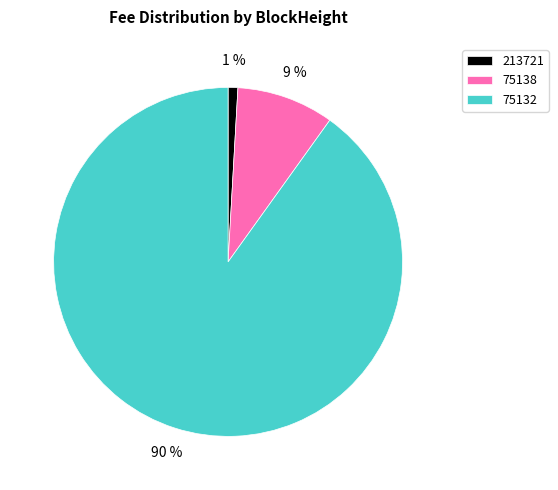

Is there any slice that represents more than half of the pie?

Yes